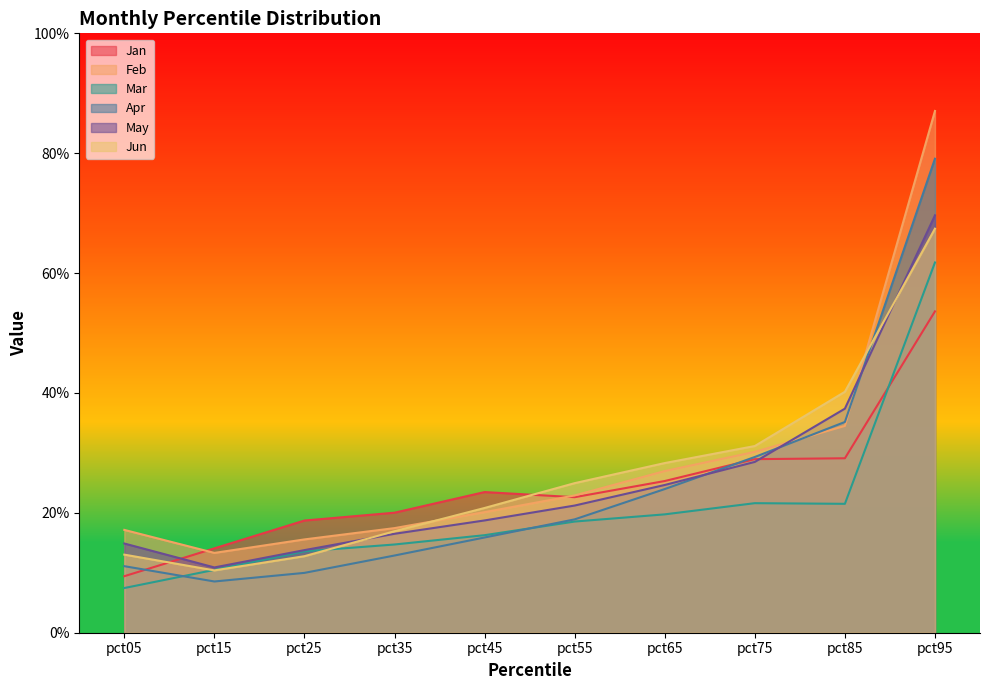

True or false: May and Jan intersect in this chart.

True